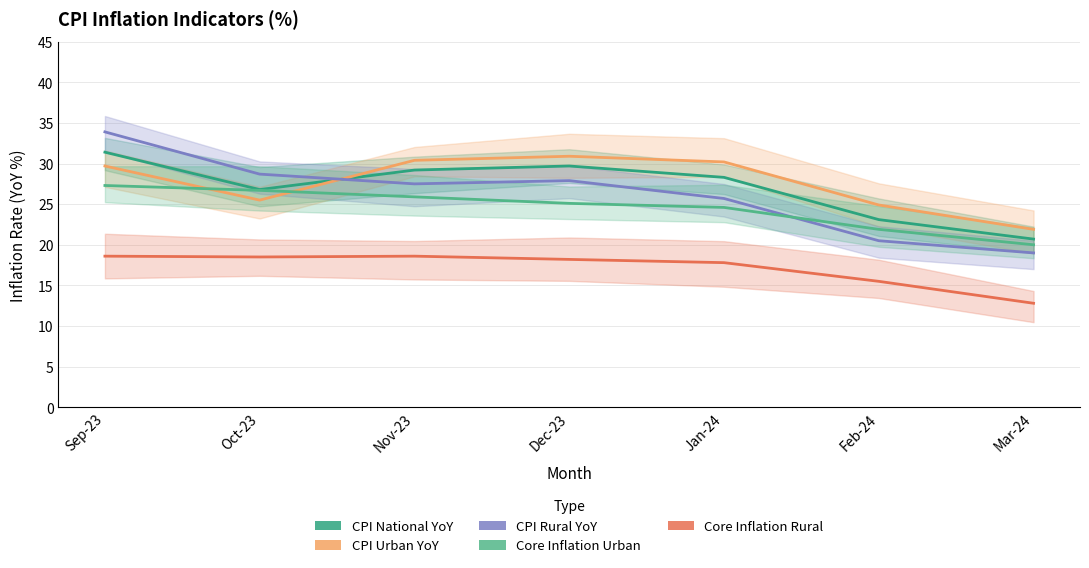

What is the difference between the highest and lowest values at Mar-24?

9.1